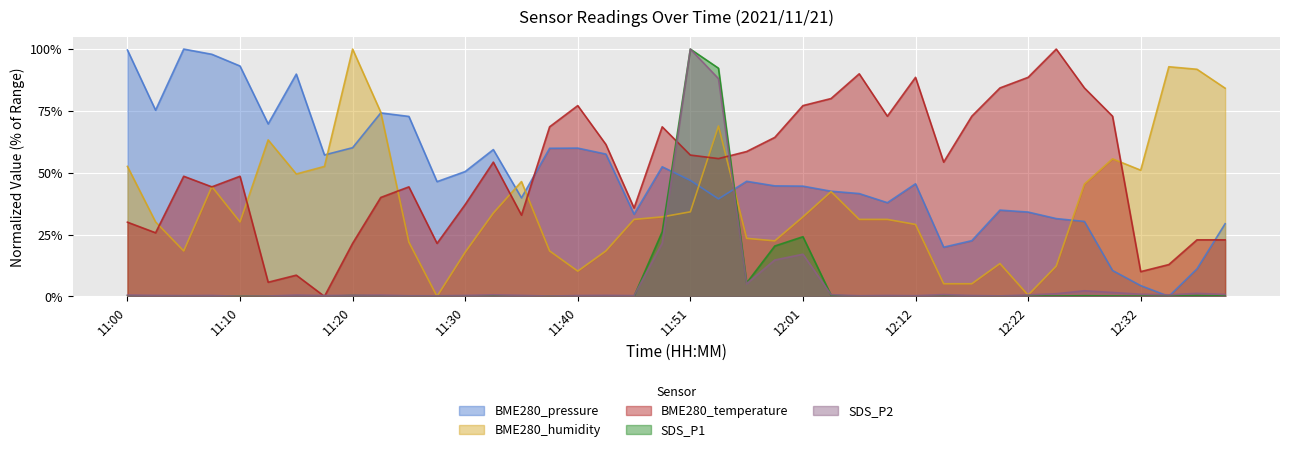

Between which two adjacent categories do SDS_P1 and BME280_temperature first intersect?

11:15 and 11:18